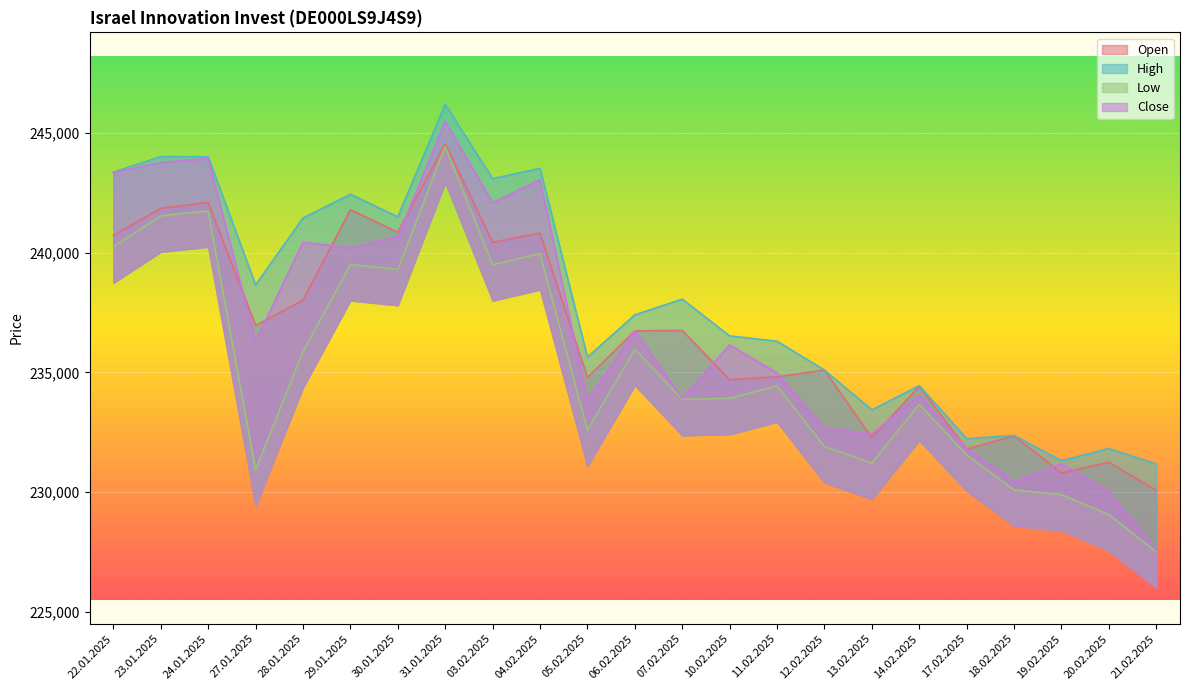

Does the chart display data point markers on the line(s)?

No